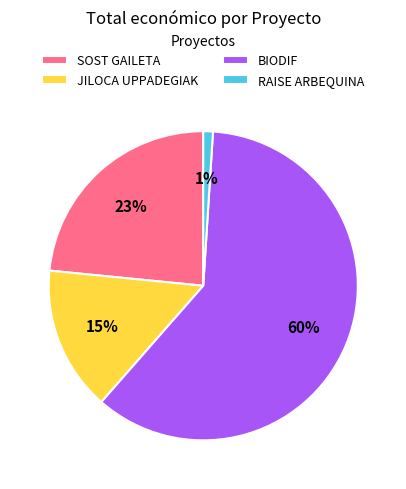

Is it true that SOST GAILETA is 15% of the pie?

False